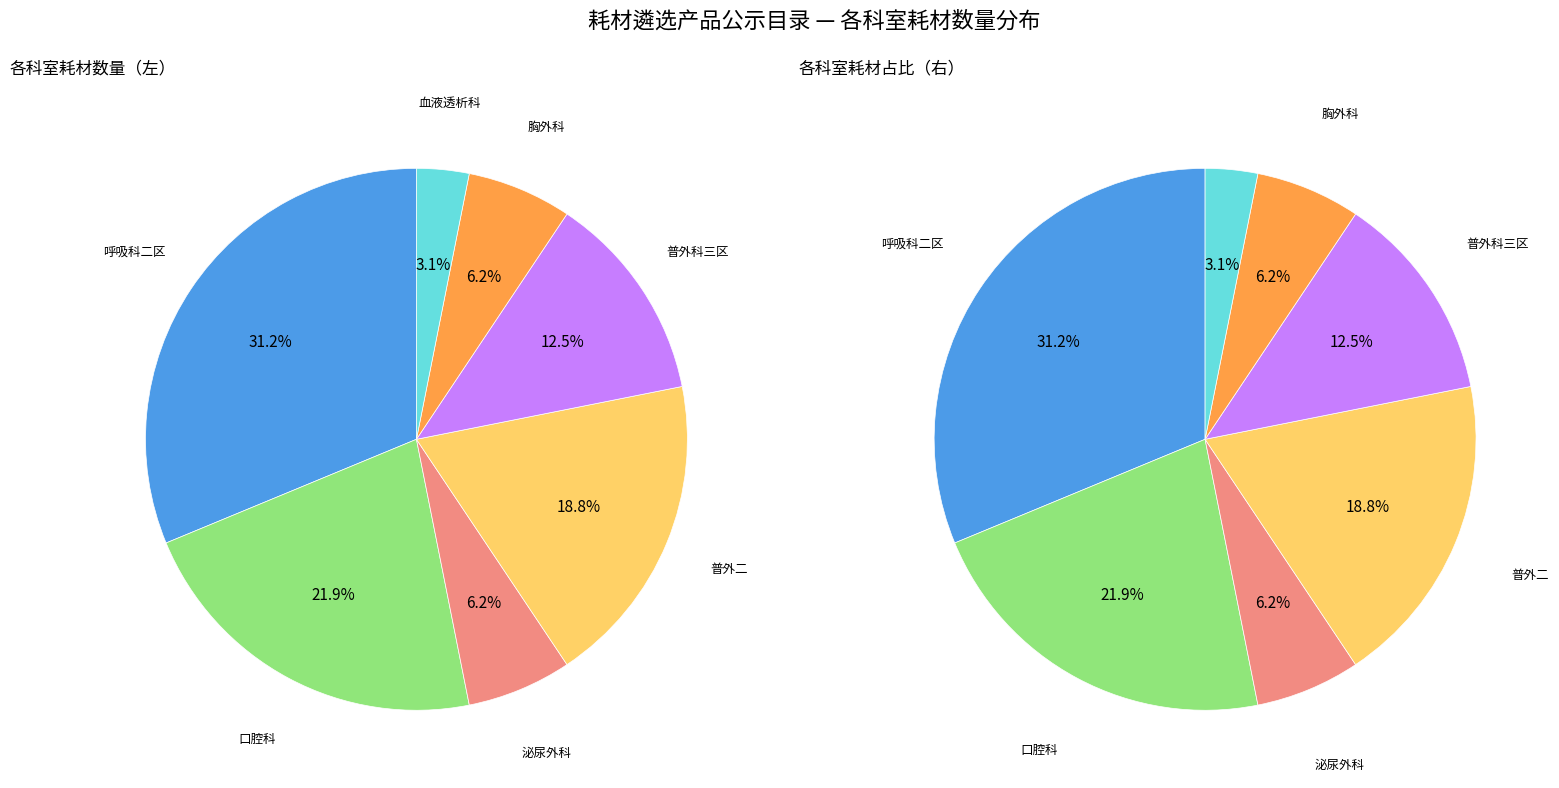

What percentage is the 胸外科 slice, to the nearest percent?

6%